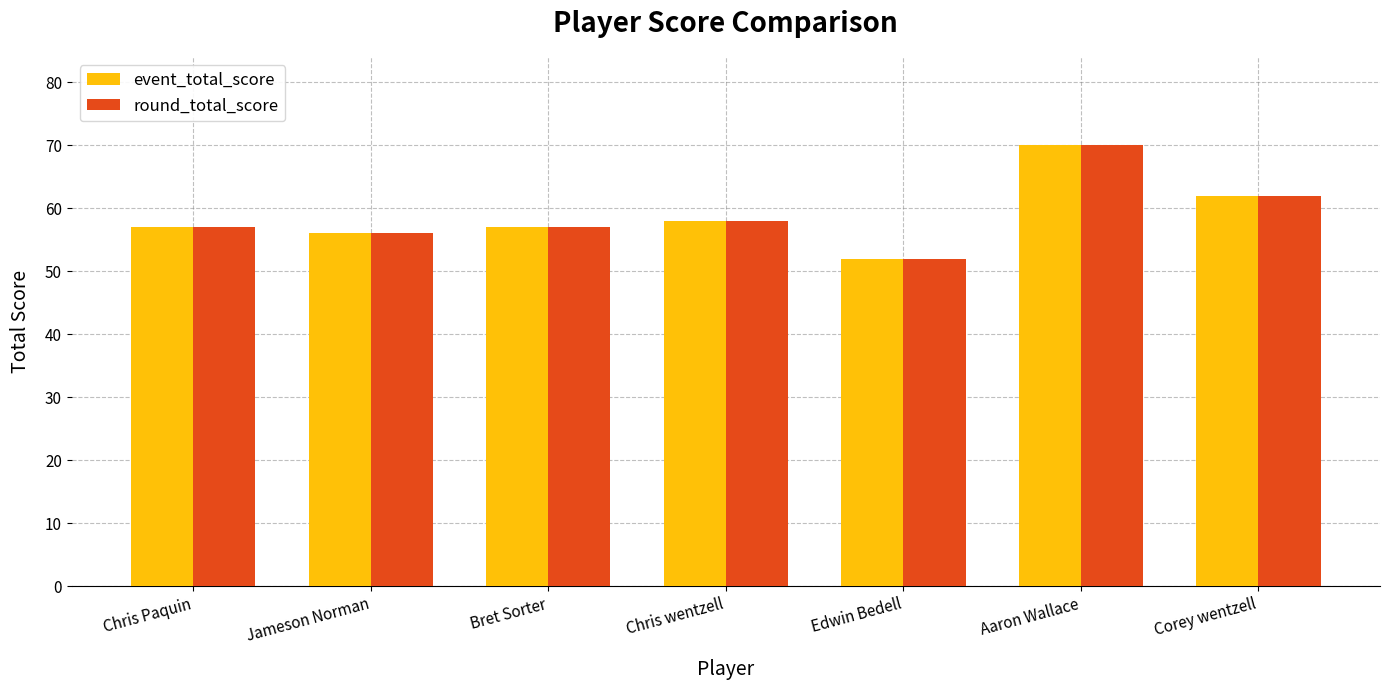

True or false: round_total_score has a value of 26 at Corey wentzell.

False